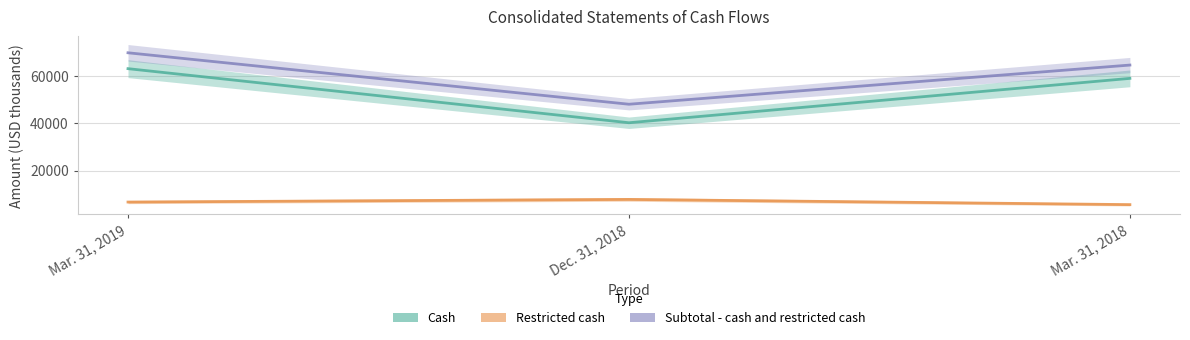

What is the difference between the maximum and minimum values in the Subtotal - cash and restricted cash series?

21718